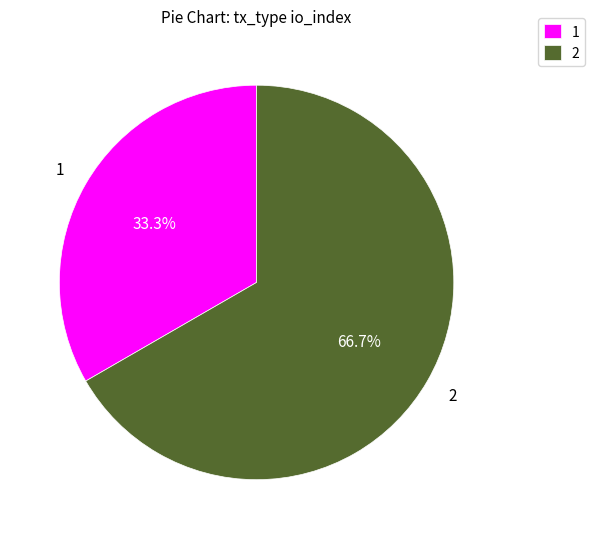

Rank the categories by value from highest to lowest.

2, 1